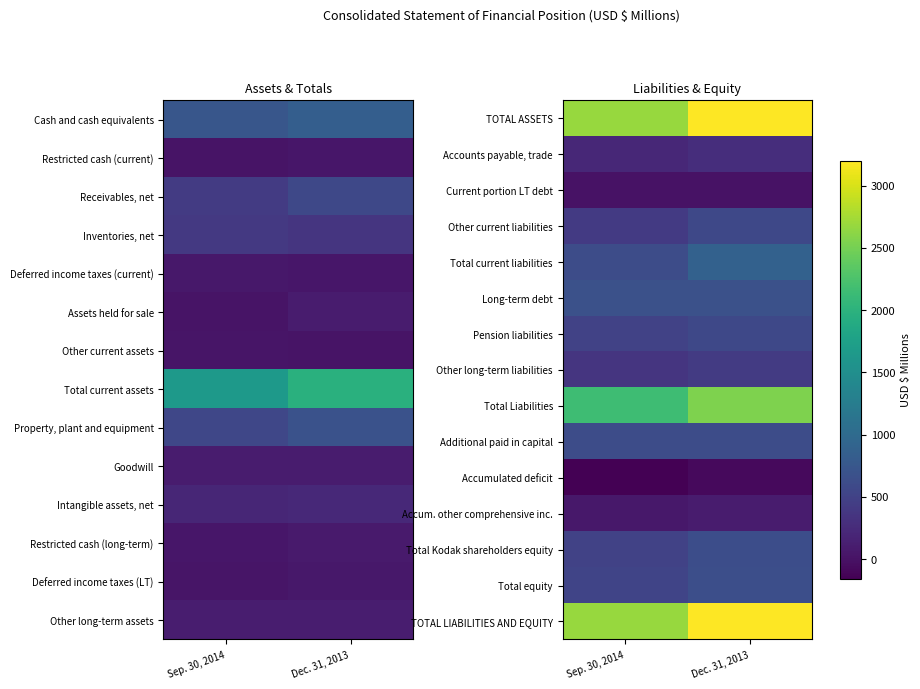

Which category has the lowest value across all series?

Sep. 30, 2014